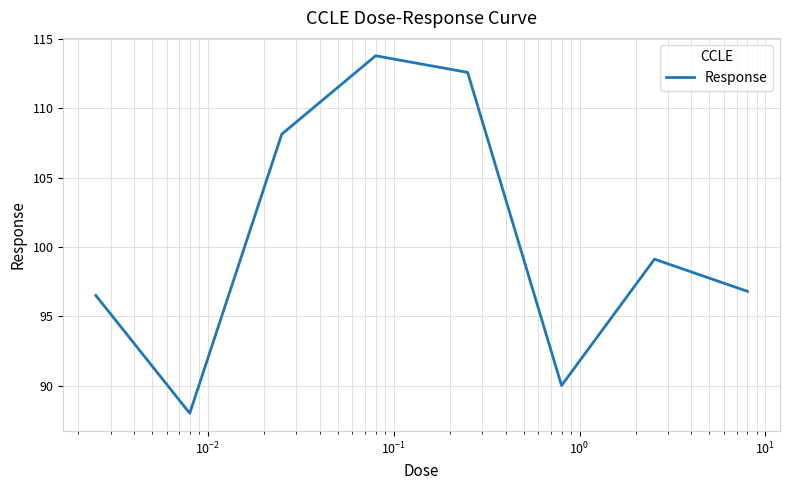

True or false: the data has more than 2 interior local peaks.

False